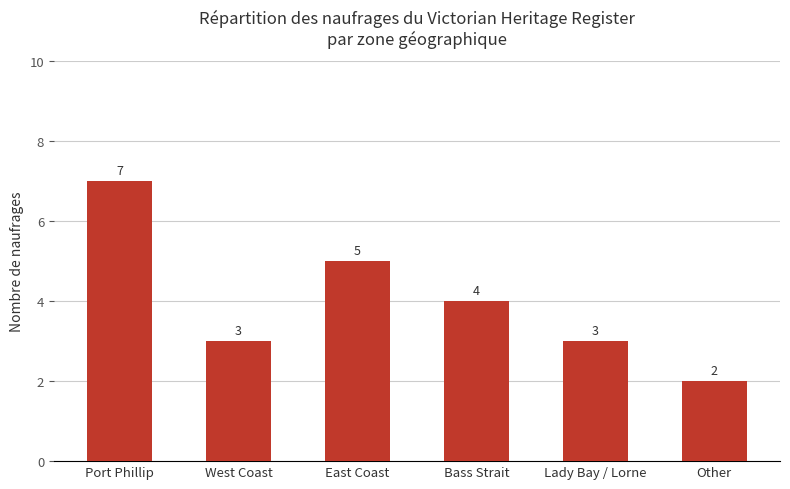

What is the label of the 5th bar from the right?

West Coast